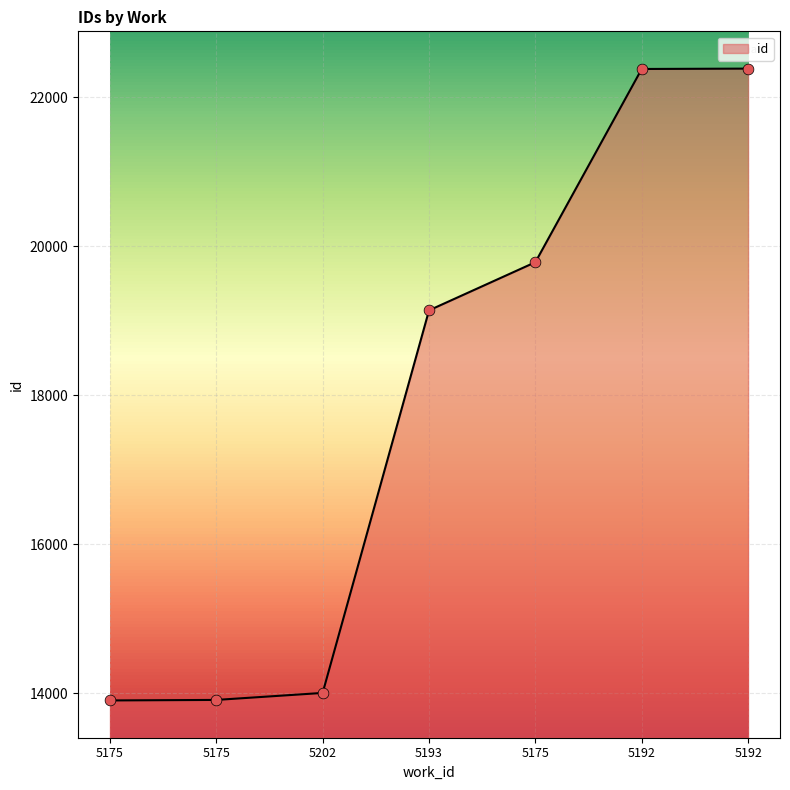

How many series are shown in this chart?

1